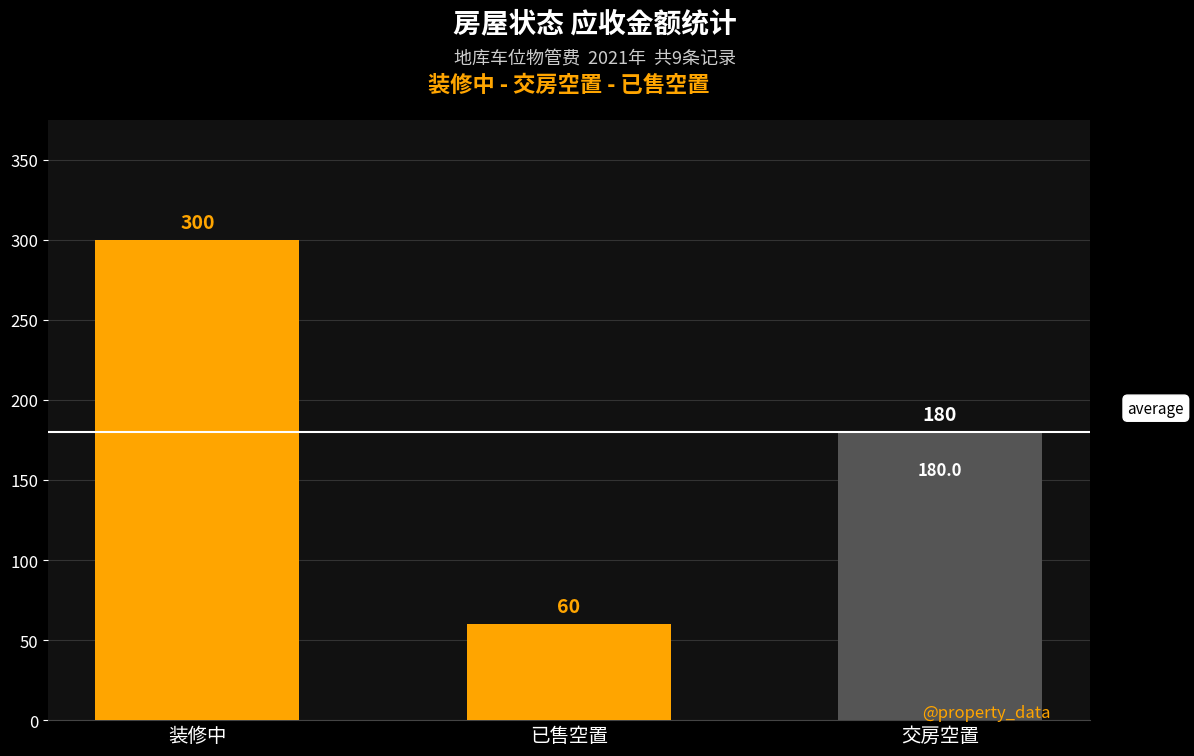

At which label does the data first exceed 180?

装修中